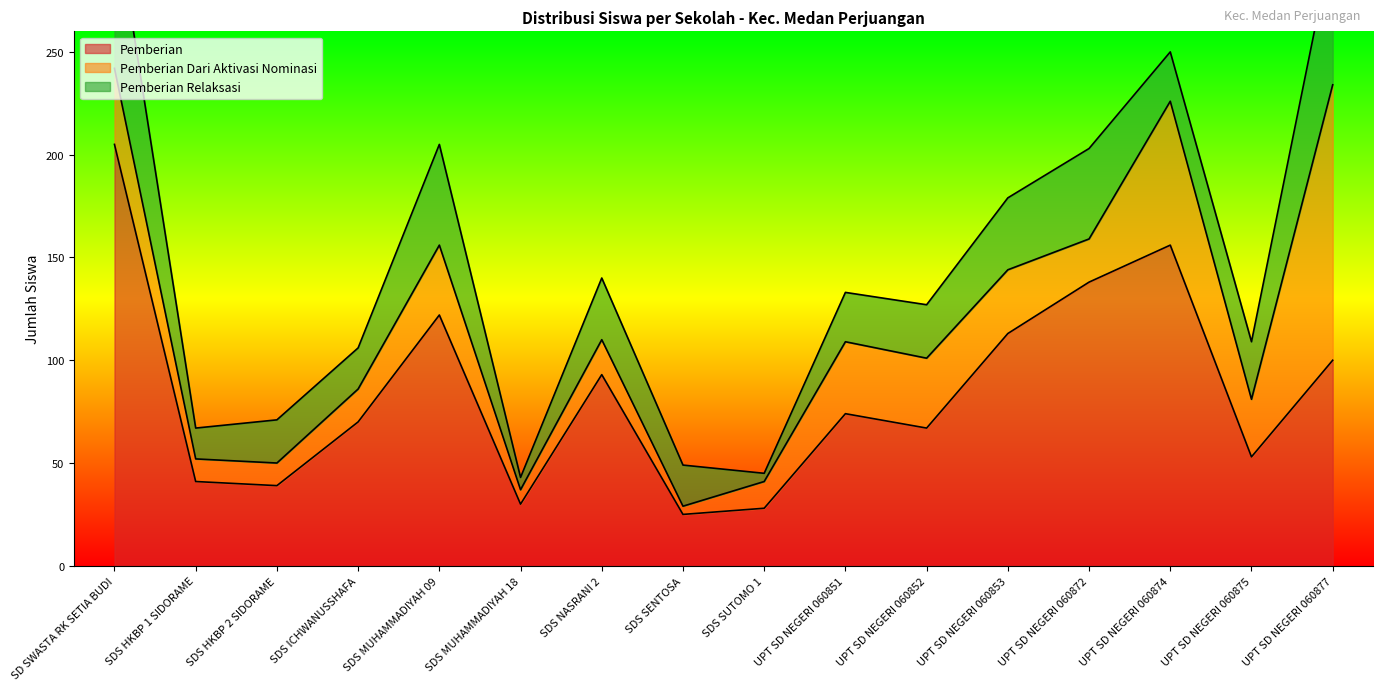

How many intersections are there between Pemberian Dari Aktivasi Nominasi and Pemberian?

1